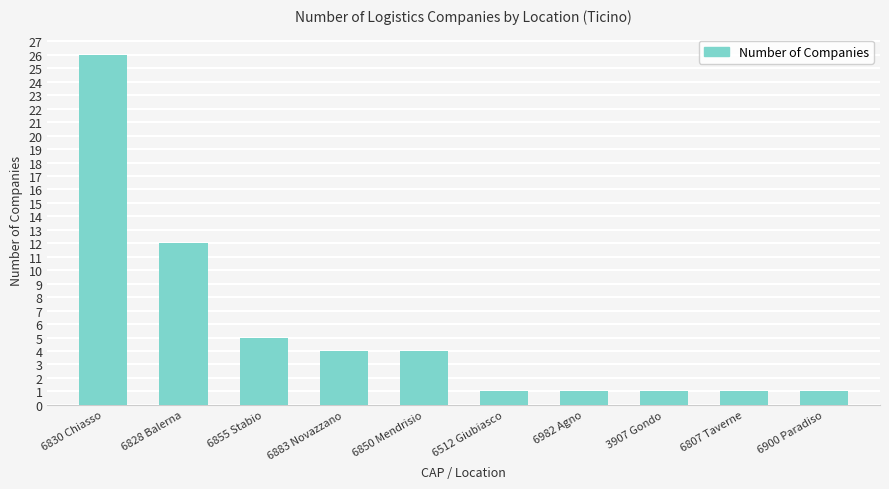

What is the change in value from 6855 Stabio to 6807 Taverne?

-4